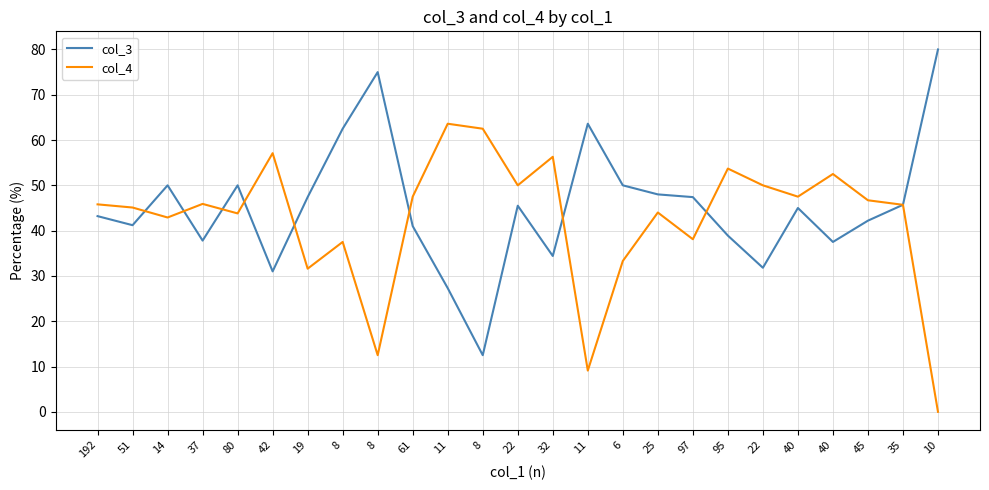

Reading right to left, transcribe all the data shown in this chart.

col_3: 80.0	45.7	42.2	37.5	45.0	31.8	38.9	47.4	48.0	50.0	63.6	34.4	45.5	12.5	27.3	41.0	75.0	62.5	47.4	31.0	50.0	37.8	50.0	41.2	43.2
col_4: 0.0	45.7	46.7	52.5	47.5	50.0	53.7	38.1	44.0	33.3	9.1	56.3	50.0	62.5	63.6	47.5	12.5	37.5	31.6	57.1	43.8	45.9	42.9	45.1	45.8